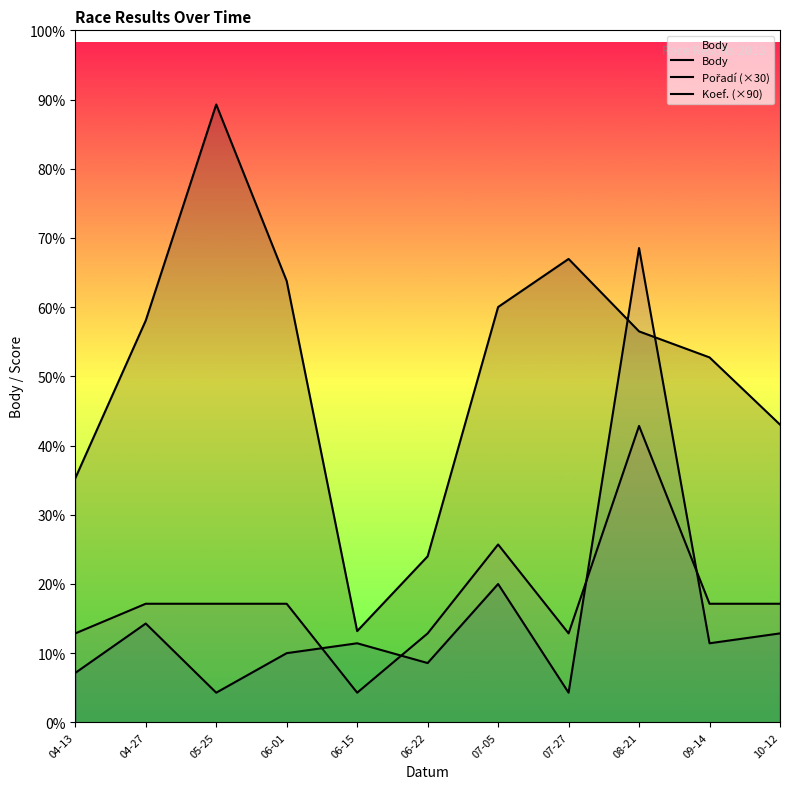

How many values in the Koef. (×90) series are below 360?

4